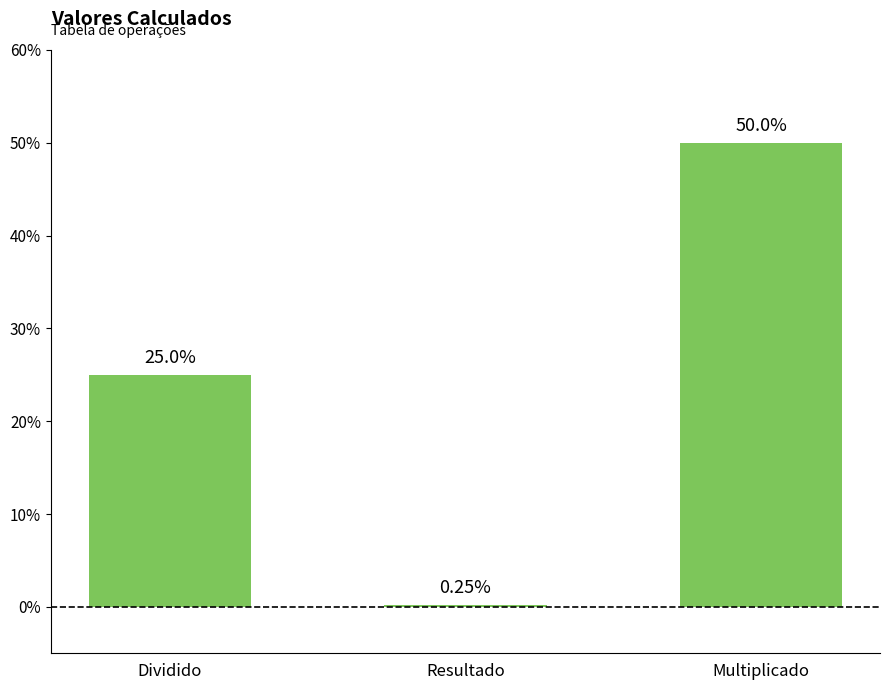

Does the chart contain stacked bars?

No